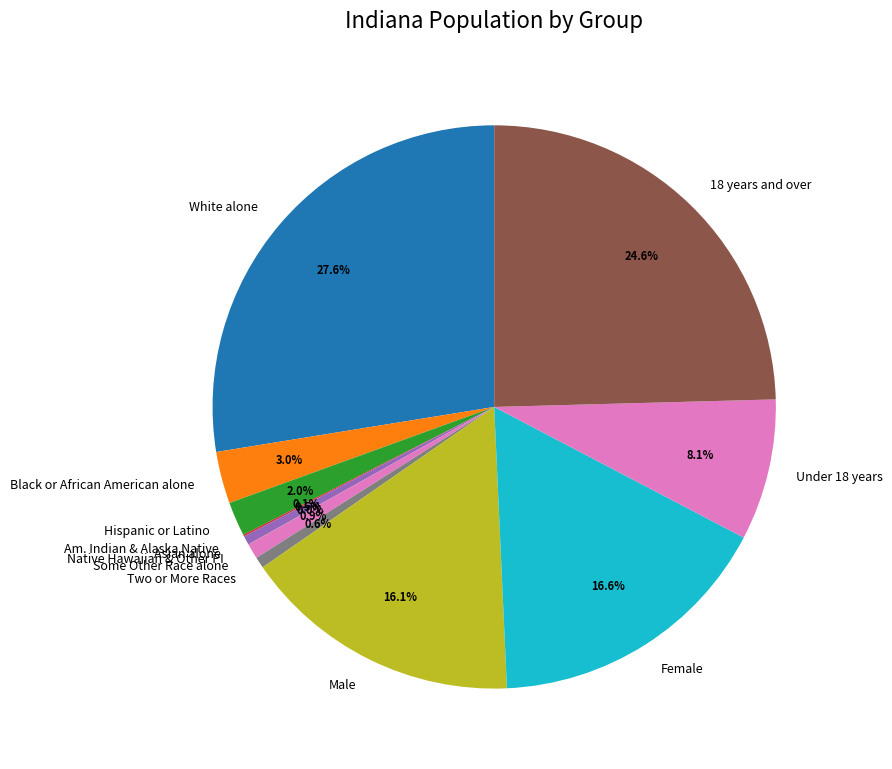

What is the total percentage of Two or More Races and 18 years and over?

25.2%